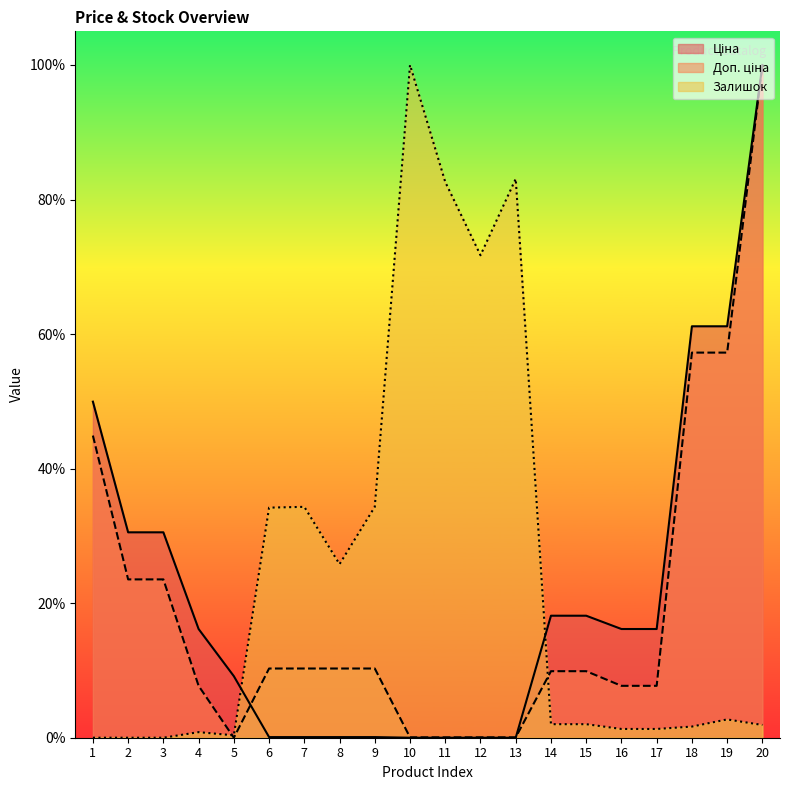

What are all the series names shown in the legend?

Ціна, Доп. ціна, Залишок